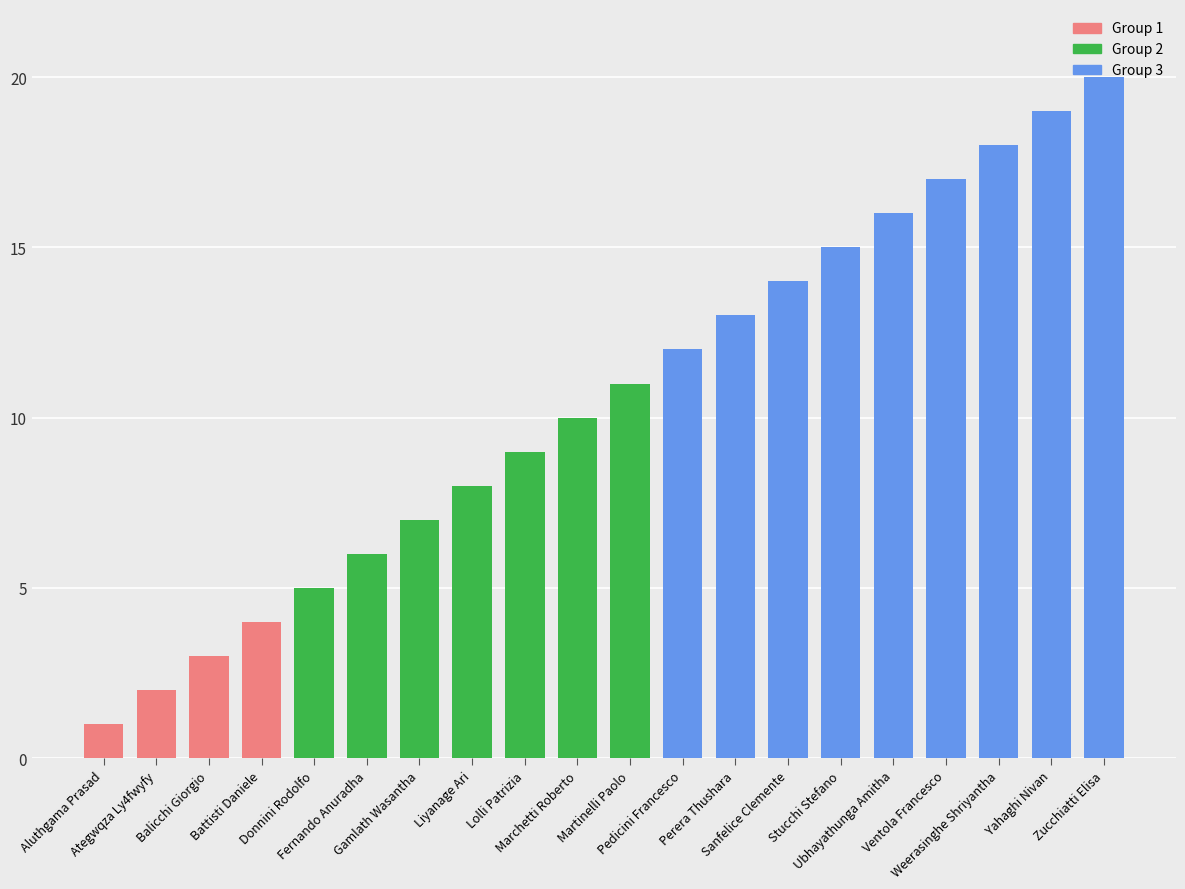

What is the value of the 11th bar from the left?

11